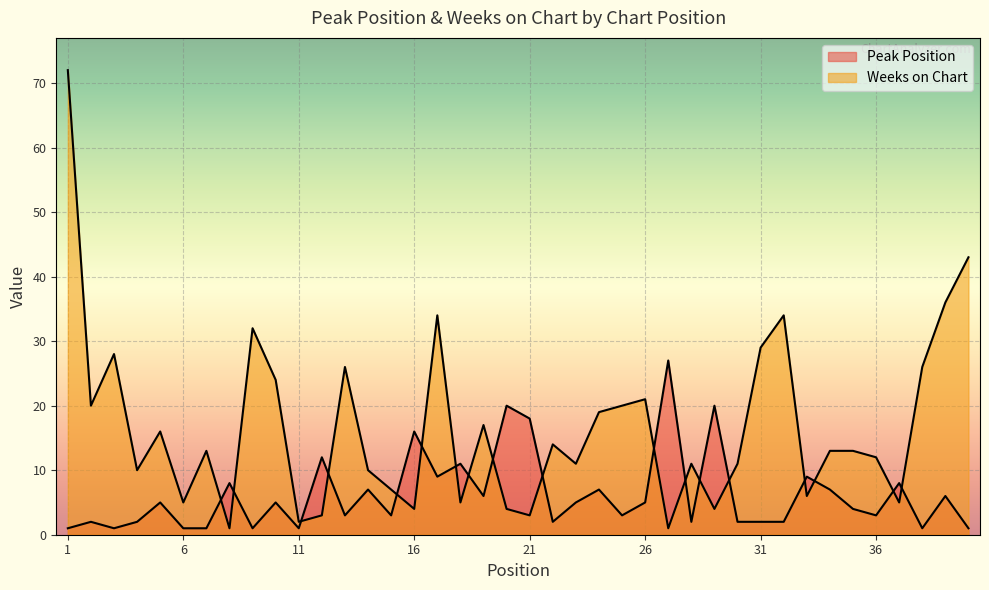

What is the difference between the maximum and second lowest values in the Weeks on Chart series?

71